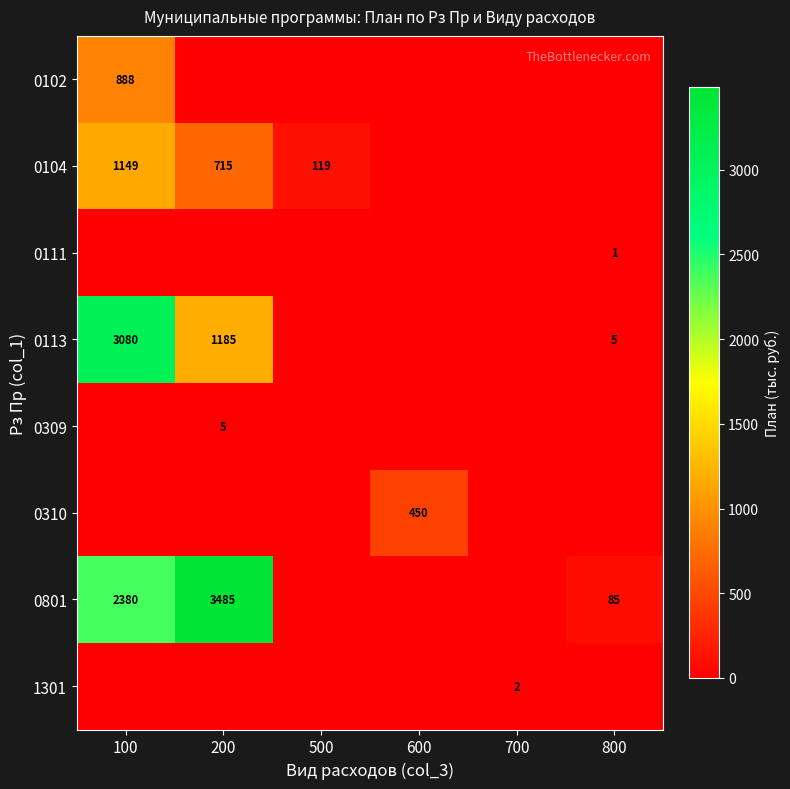

What is the sum of the 0104 values at 100 and 500?

1268